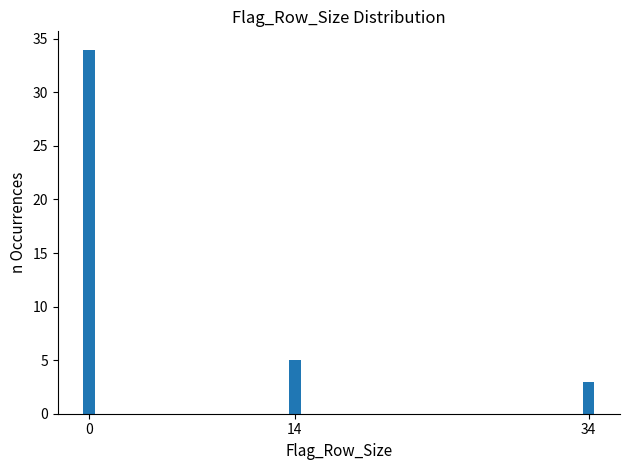

Reading left to right, list all the values displayed in this chart.

34	5	3